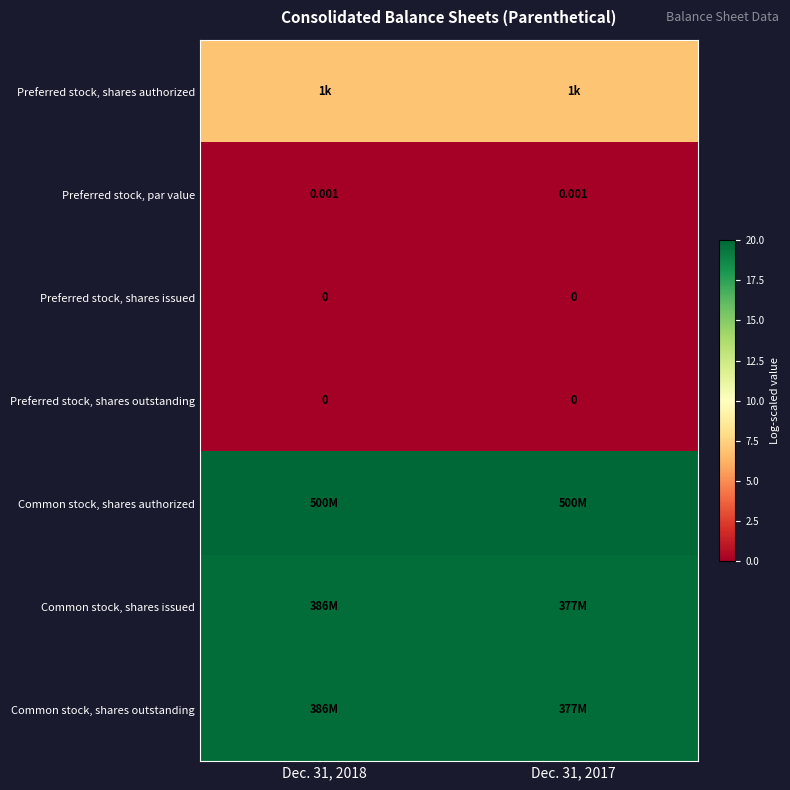

Count the number of categories in the chart.

2